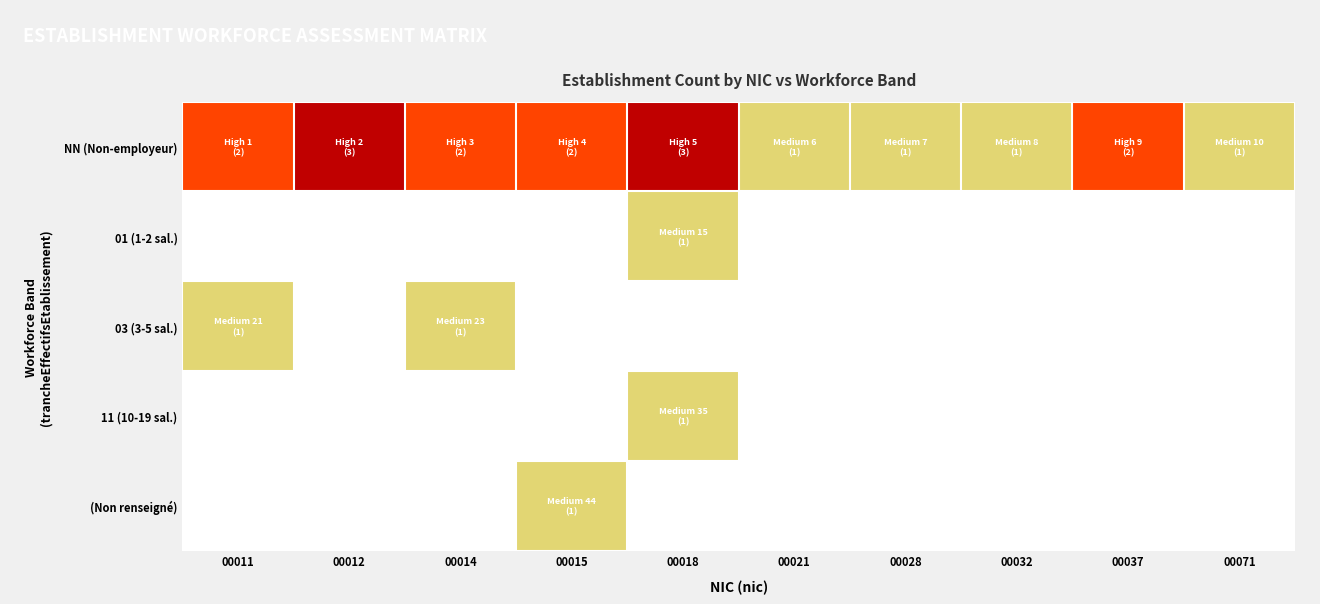

At 00021, list the series in order from smallest to largest.

01 (1-2 sal.), 03 (3-5 sal.), 11 (10-19 sal.), (Non renseigné), NN (Non-employeur)